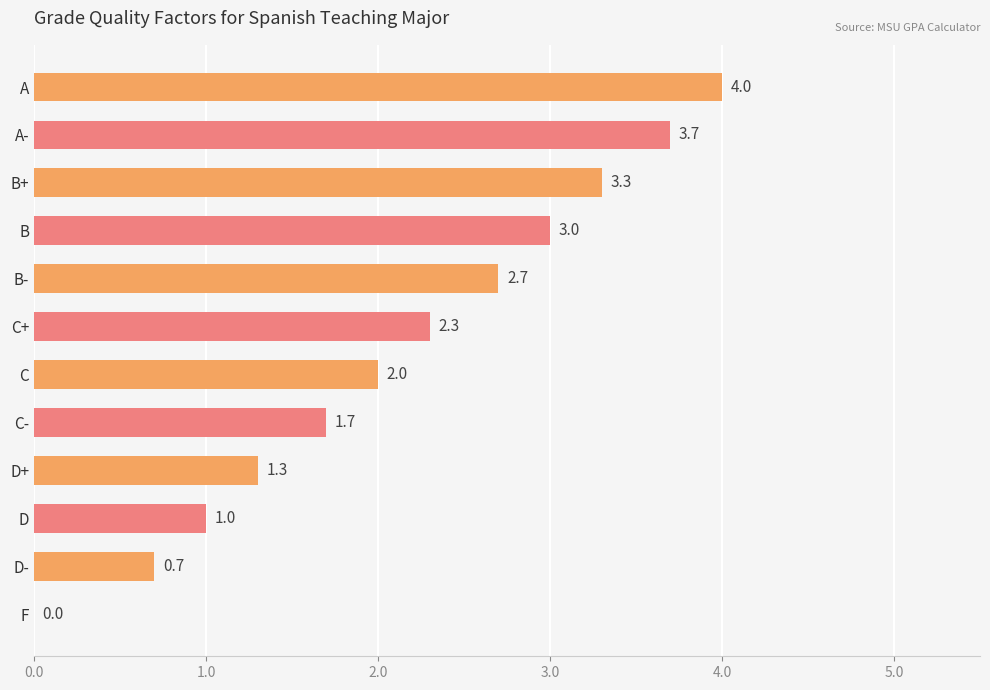

Which label corresponds to the largest value in the chart?

A